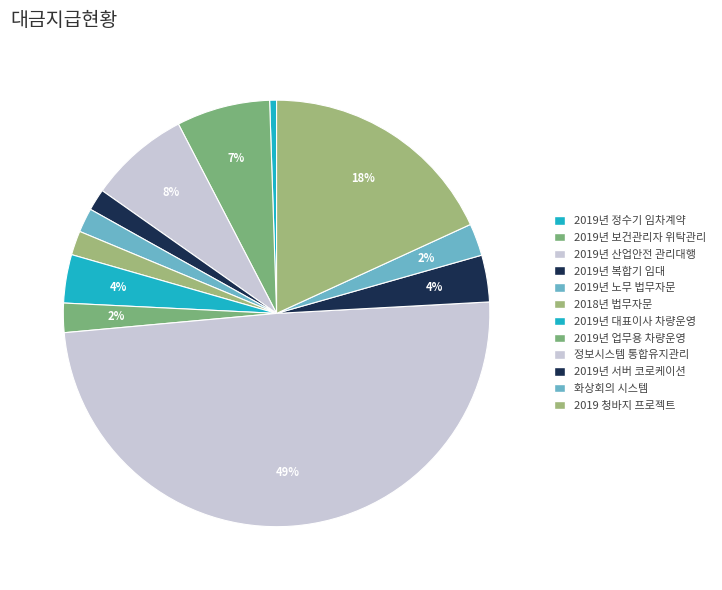

How many slices are in this pie chart?

12